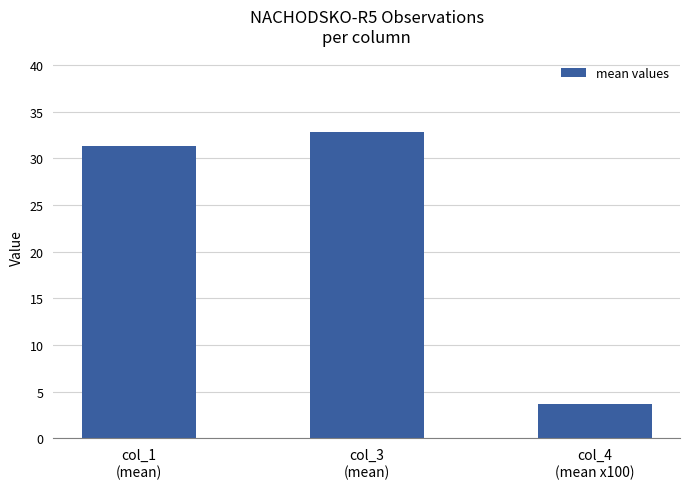

What is the sum of all values?

67.8